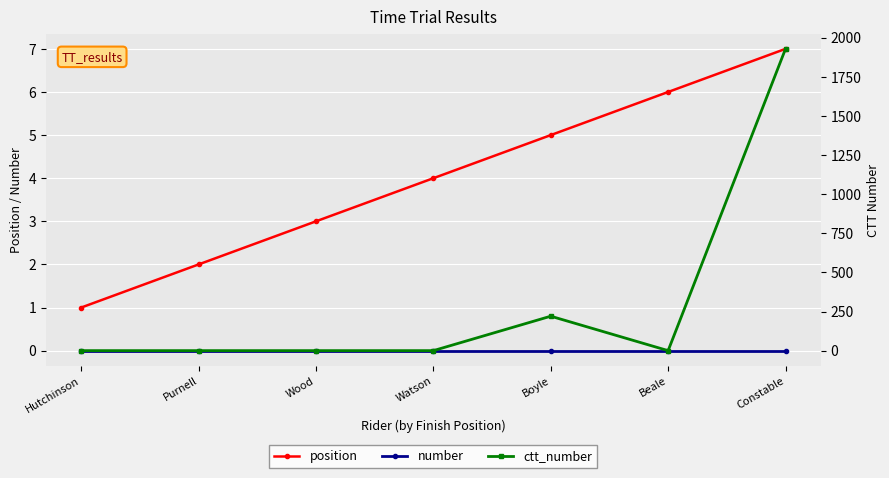

True or false: position and number cross at least once.

False